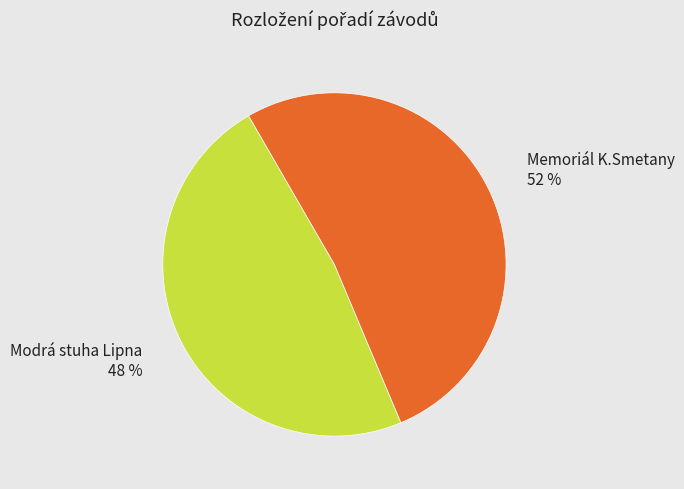

To the nearest percent, what is the difference between the largest and smallest slice percentages?

4%